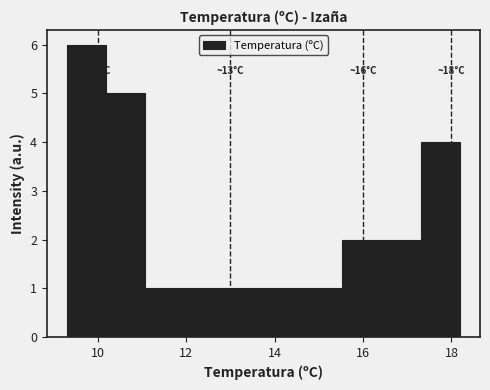

Over which range of the x-axis is the bar tallest?

9.4 to 10.2